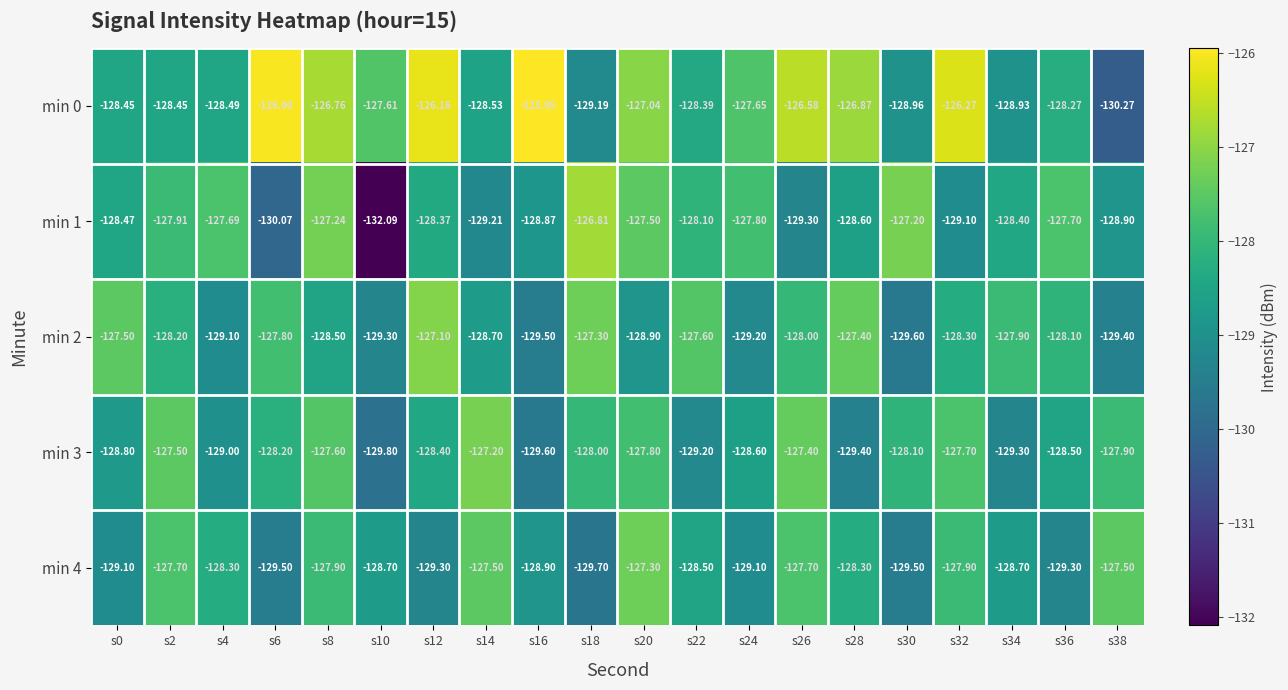

Is the value of min 2 at s14 greater than the value of min 0 at s18?

Yes